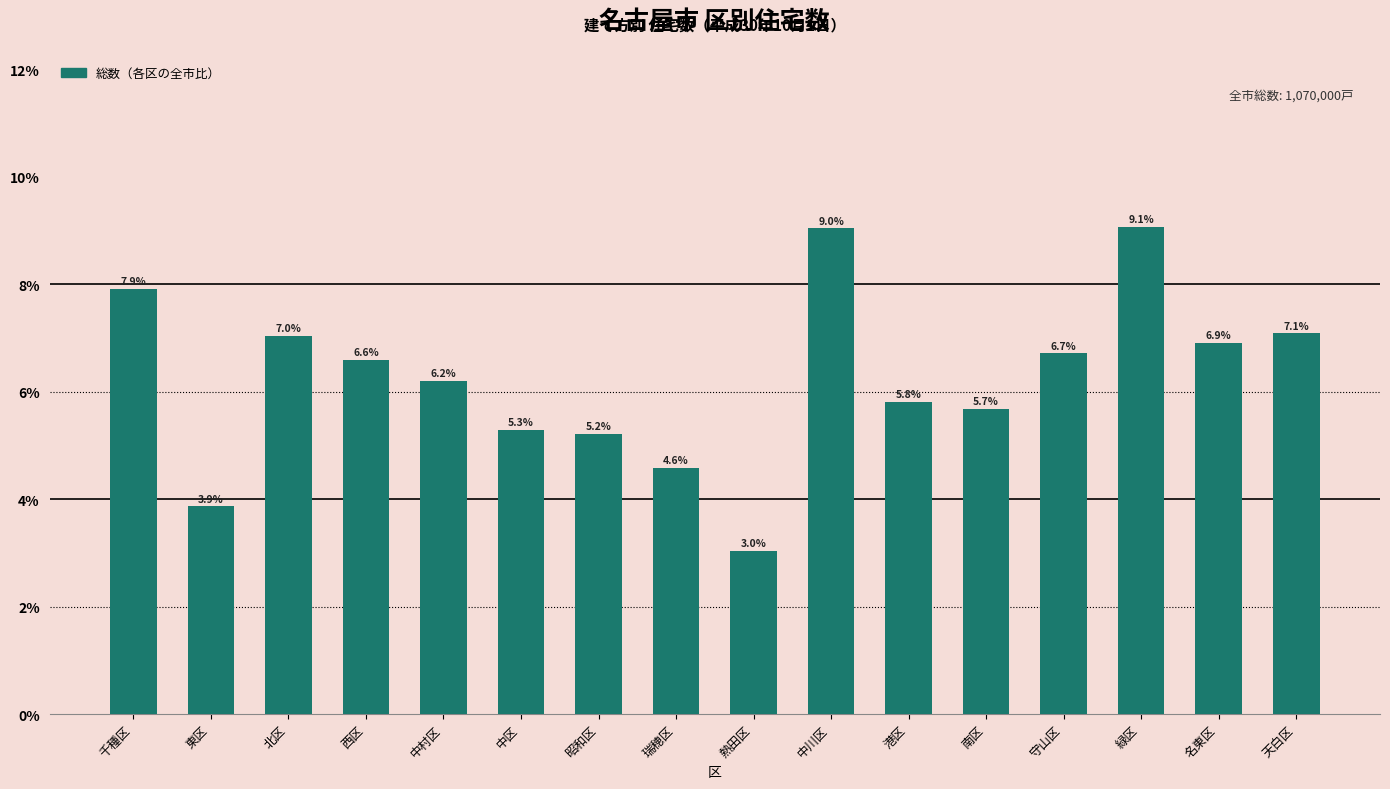

Reading left to right, what are all the values shown in this chart?

7.9	3.9	7.0	6.6	6.2	5.3	5.2	4.6	3.0	9.0	5.8	5.7	6.7	9.1	6.9	7.1